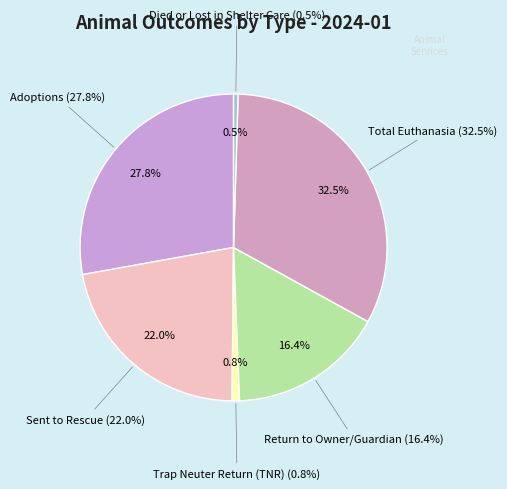

Does any single category account for the majority?

No